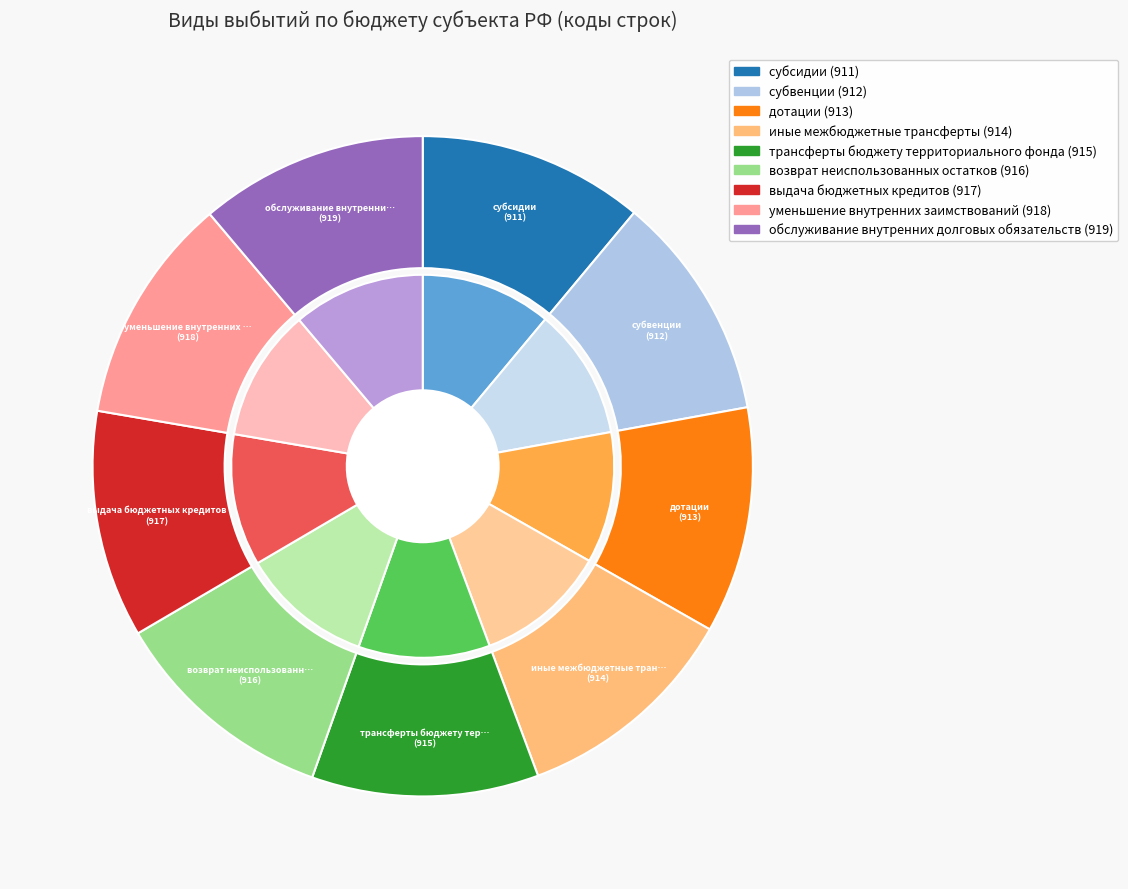

How many slices are in this pie chart?

9